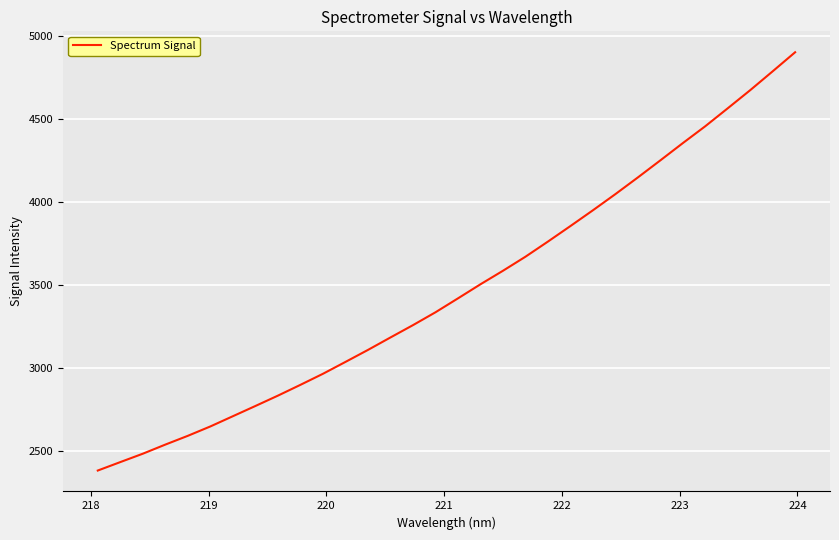

What is the minimum value shown in the chart?

2385.1